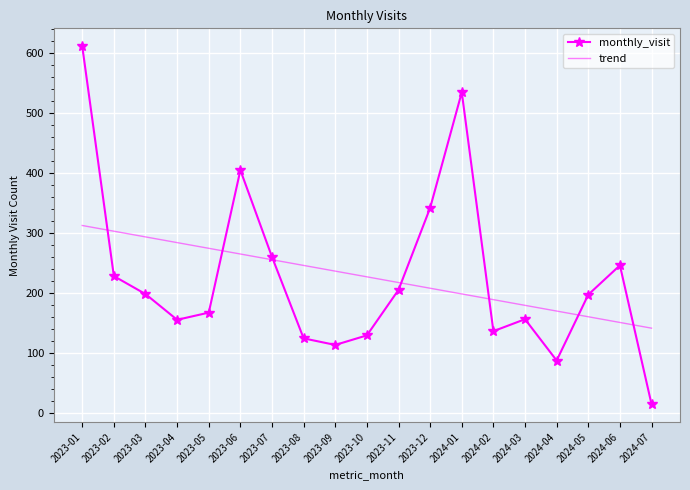

What value does the monthly_visit series have at 2023-01?

612.0